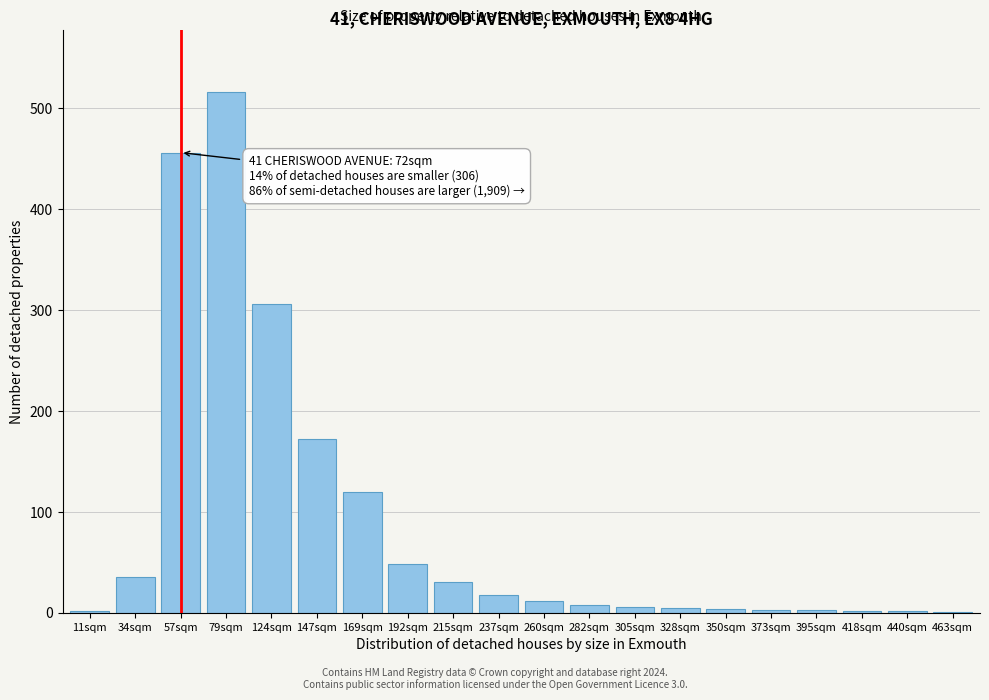

What is the sum of all values?

1749